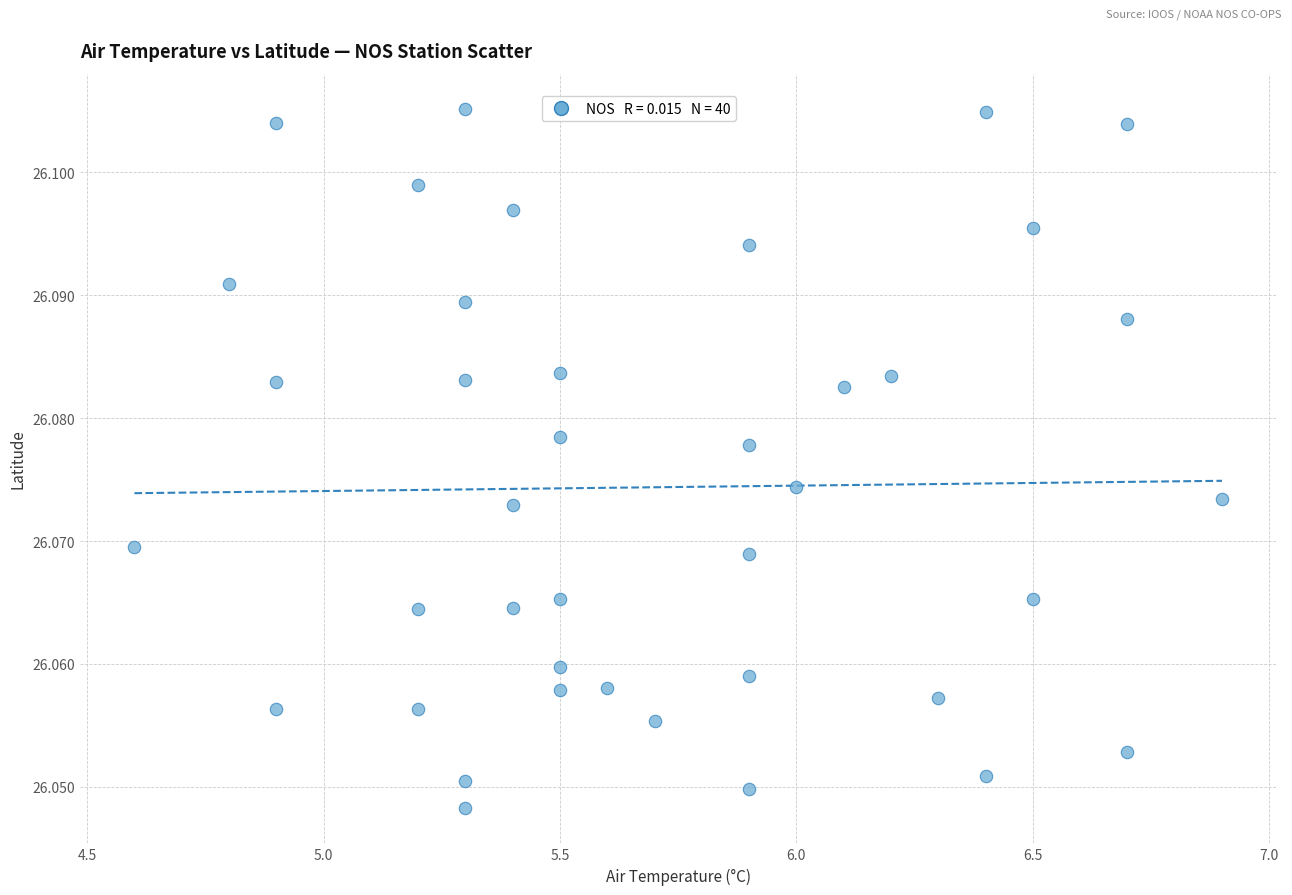

What is the range of X values (max minus min)?

2.3